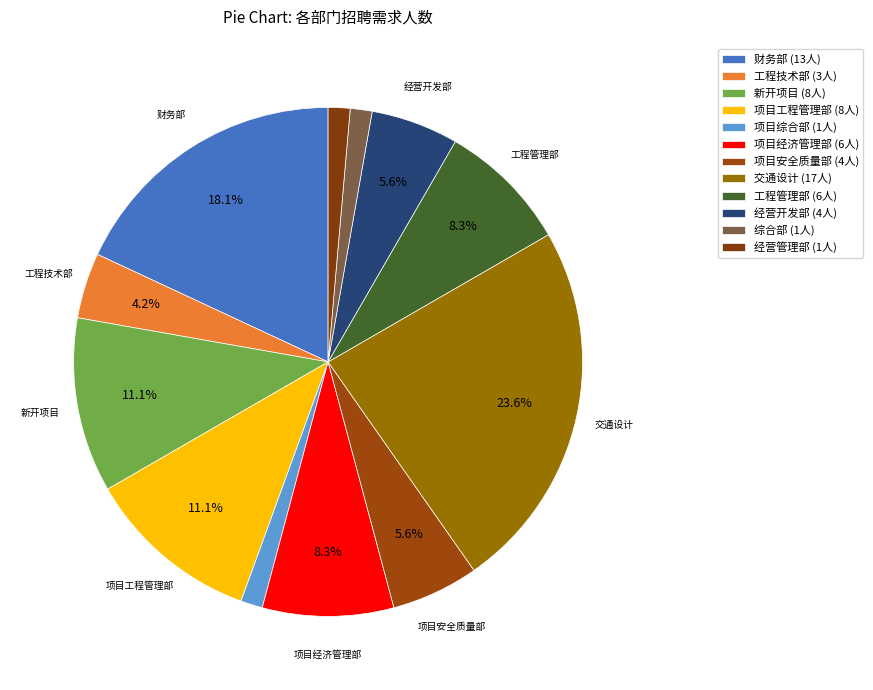

What portion of the pie excludes 项目安全质量部?

94.4%